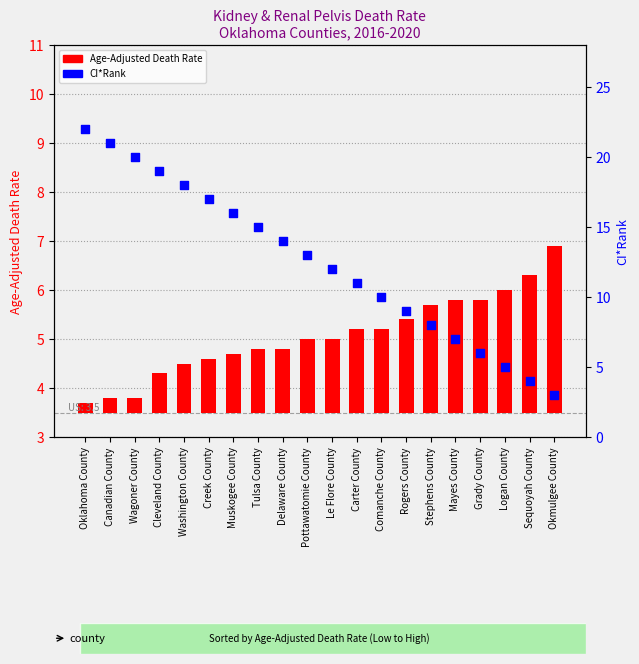

Which series contains the lowest Y value?

Age-Adjusted Death Rate